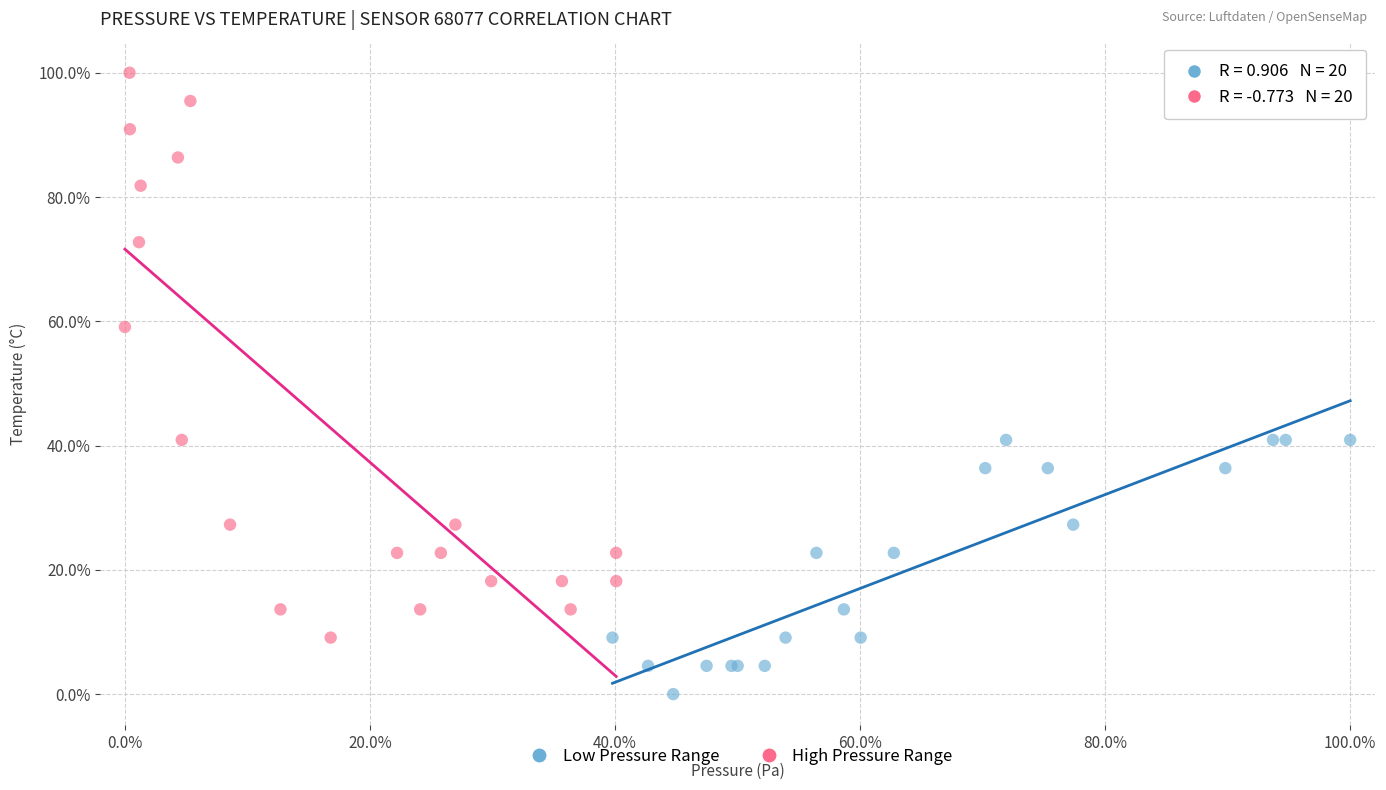

What are all the series names shown in the legend?

Low Pressure Range, High Pressure Range